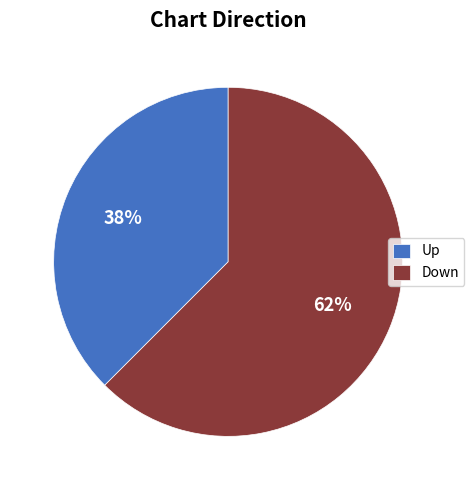

To the nearest percent, what is the combined percentage of Down and Up?

100%